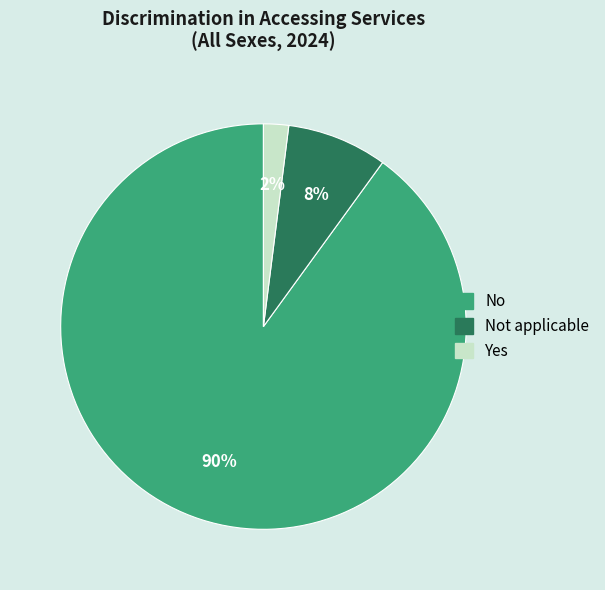

Is there any slice that represents more than half of the pie?

Yes